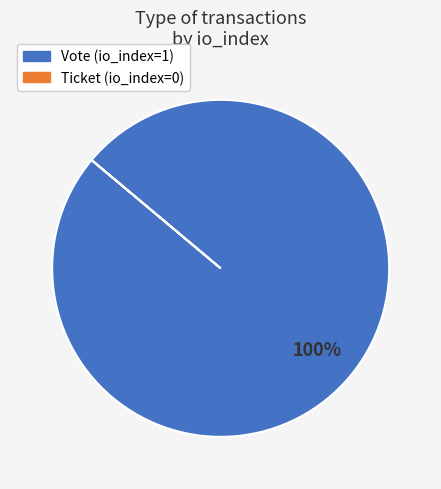

Is it true that Vote is 100% of the pie?

True